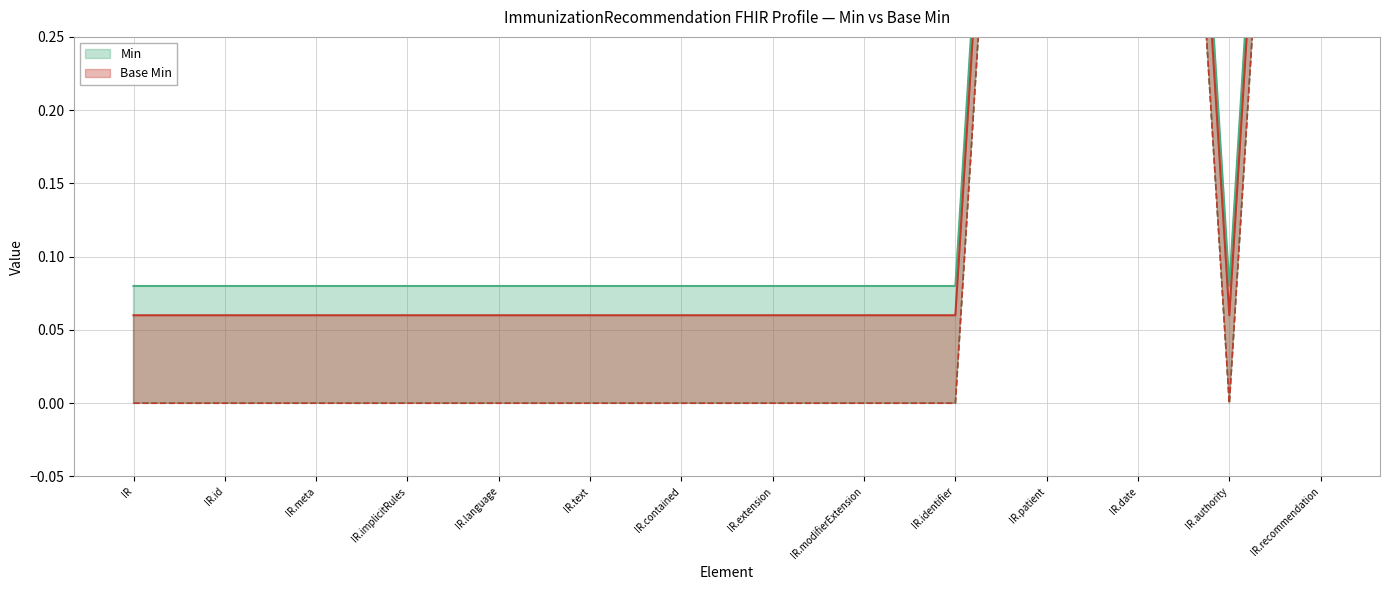

Where is the first local minimum for Min?

IR.authority